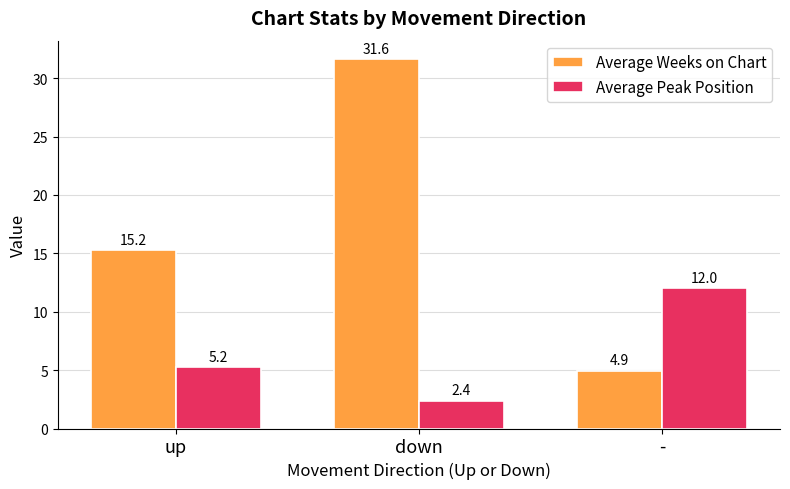

Count the number of data series in this chart.

2